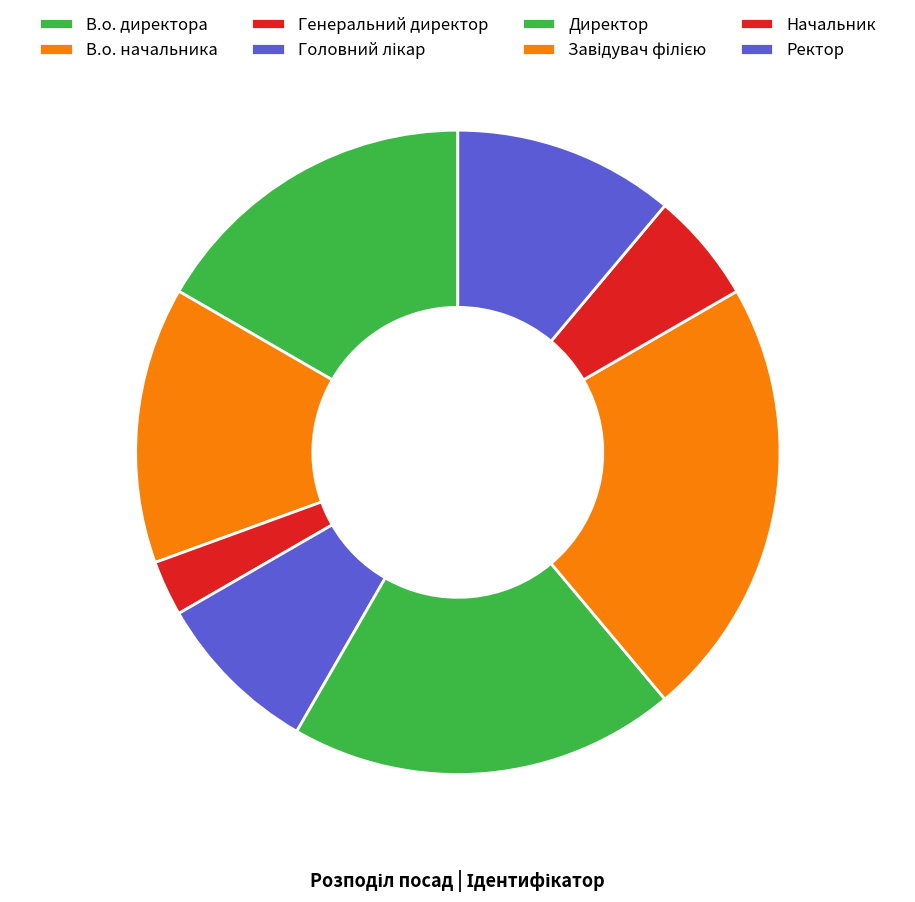

To the nearest percent, what is the difference between the Ректор and Генеральний директор slice percentages?

8%